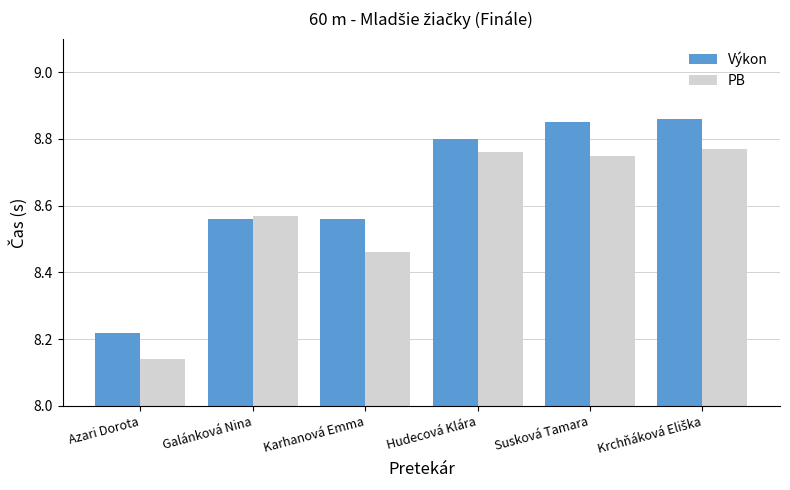

Which series changed the most between Azari Dorota and Karhanová Emma?

Výkon